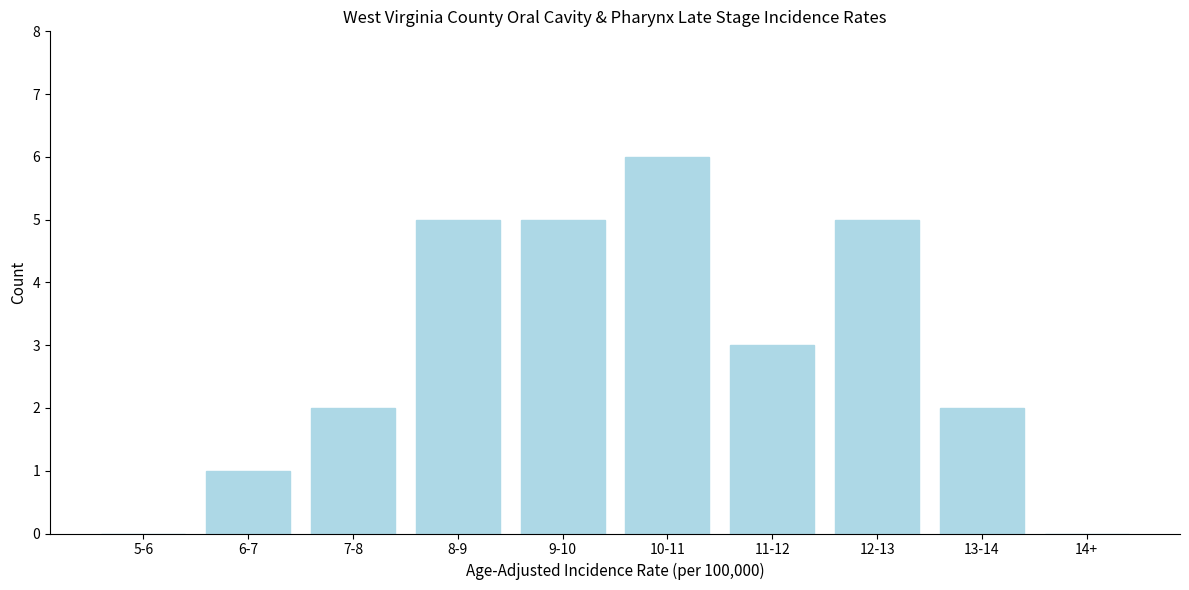

Reading left to right, what are all the values shown in this chart?

5-6=0	6-7=1	7-8=2	8-9=5	9-10=5	10-11=6	11-12=3	12-13=5	13-14=2	14+=0